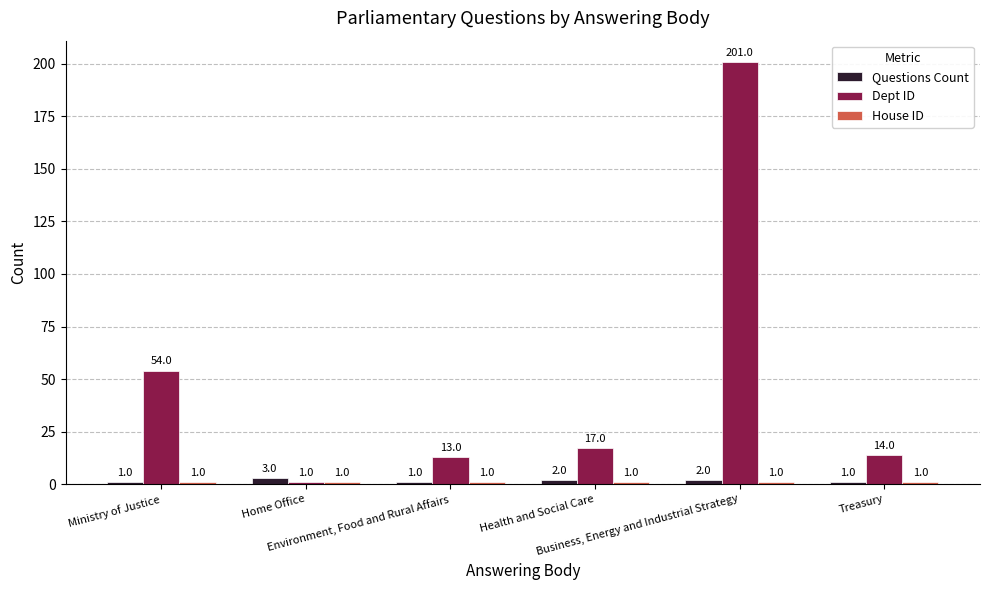

Which series has the widest spread of values?

Dept ID